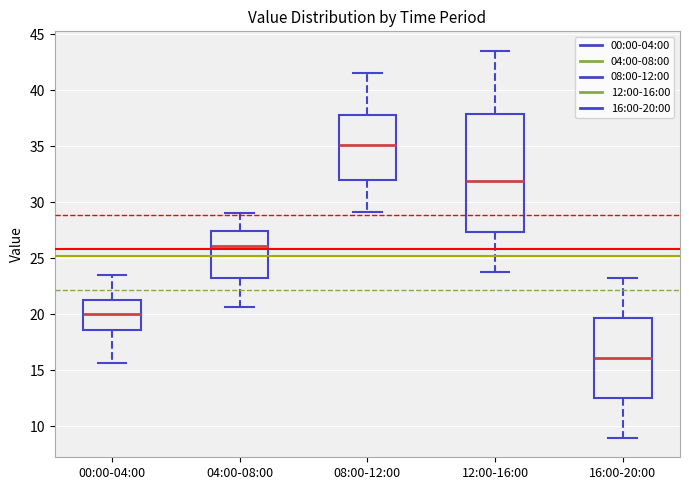

Where does the lower whisker of the box for 16:00-20:00 end on the y-axis? The values are not printed on the chart, so give them approximately, as read against the axis.

9.0